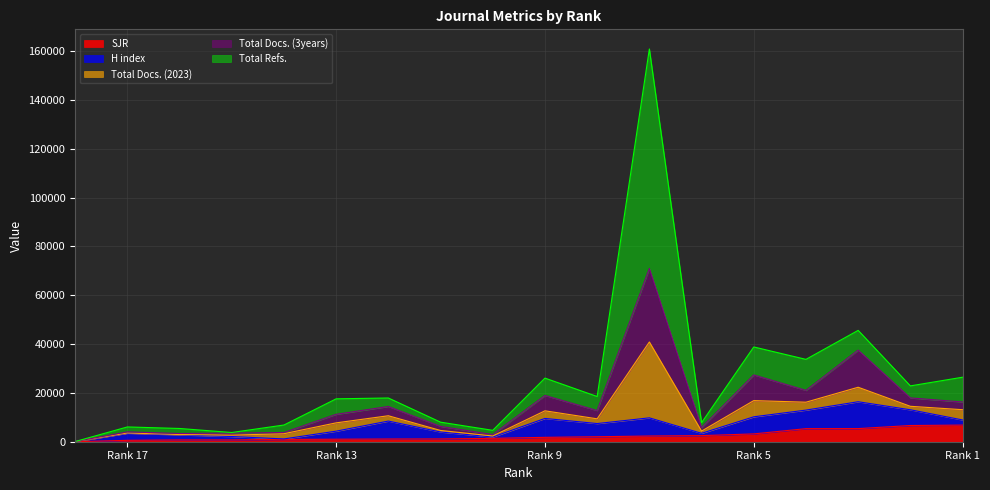

What is the value of the Total Docs. (3years) point at the 14th from the left?

27364